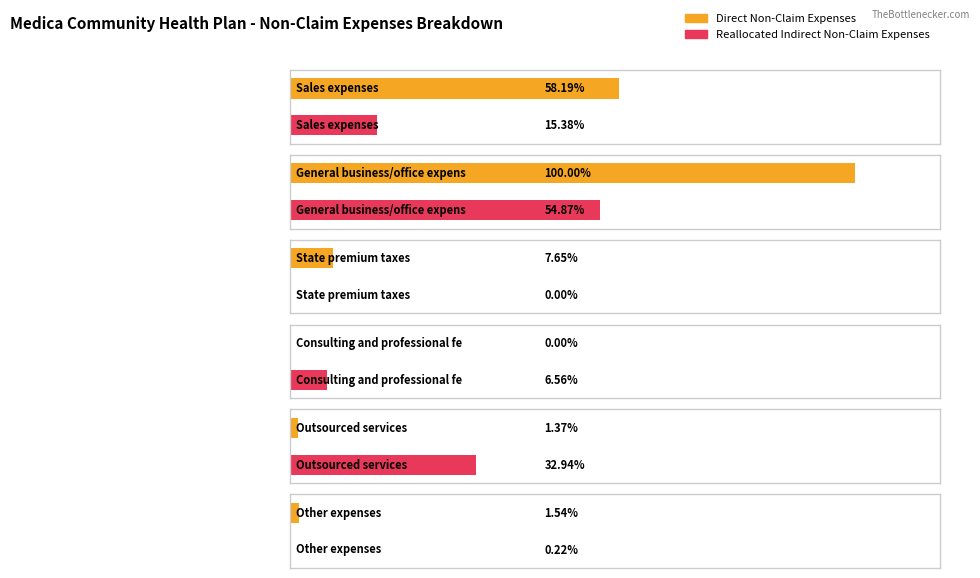

Rank the categories by Direct Non-Claim Expenses value from lowest to highest.

Consulting and professional fees, Outsourced services, Other expenses, State premium taxes, Sales expenses, General business/office expense